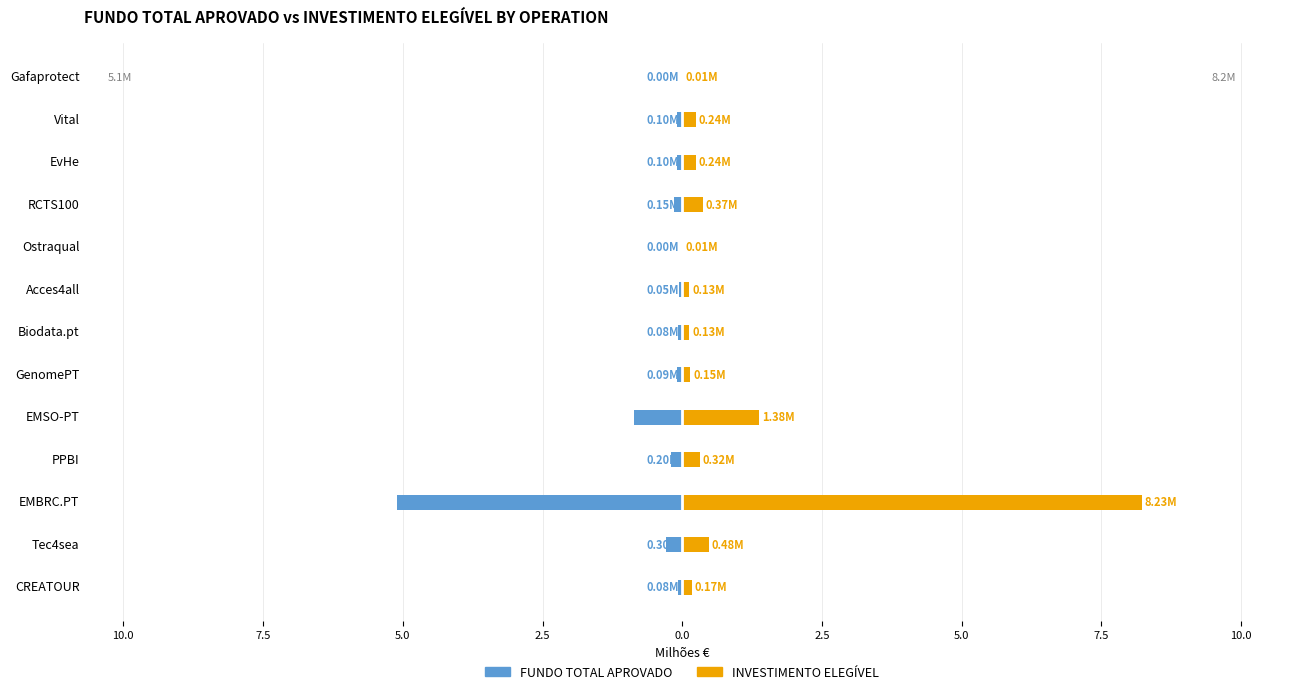

Rank the series at EMSO-PT from highest to lowest value.

INVESTIMENTO ELEGÍVEL, FUNDO TOTAL APROVADO